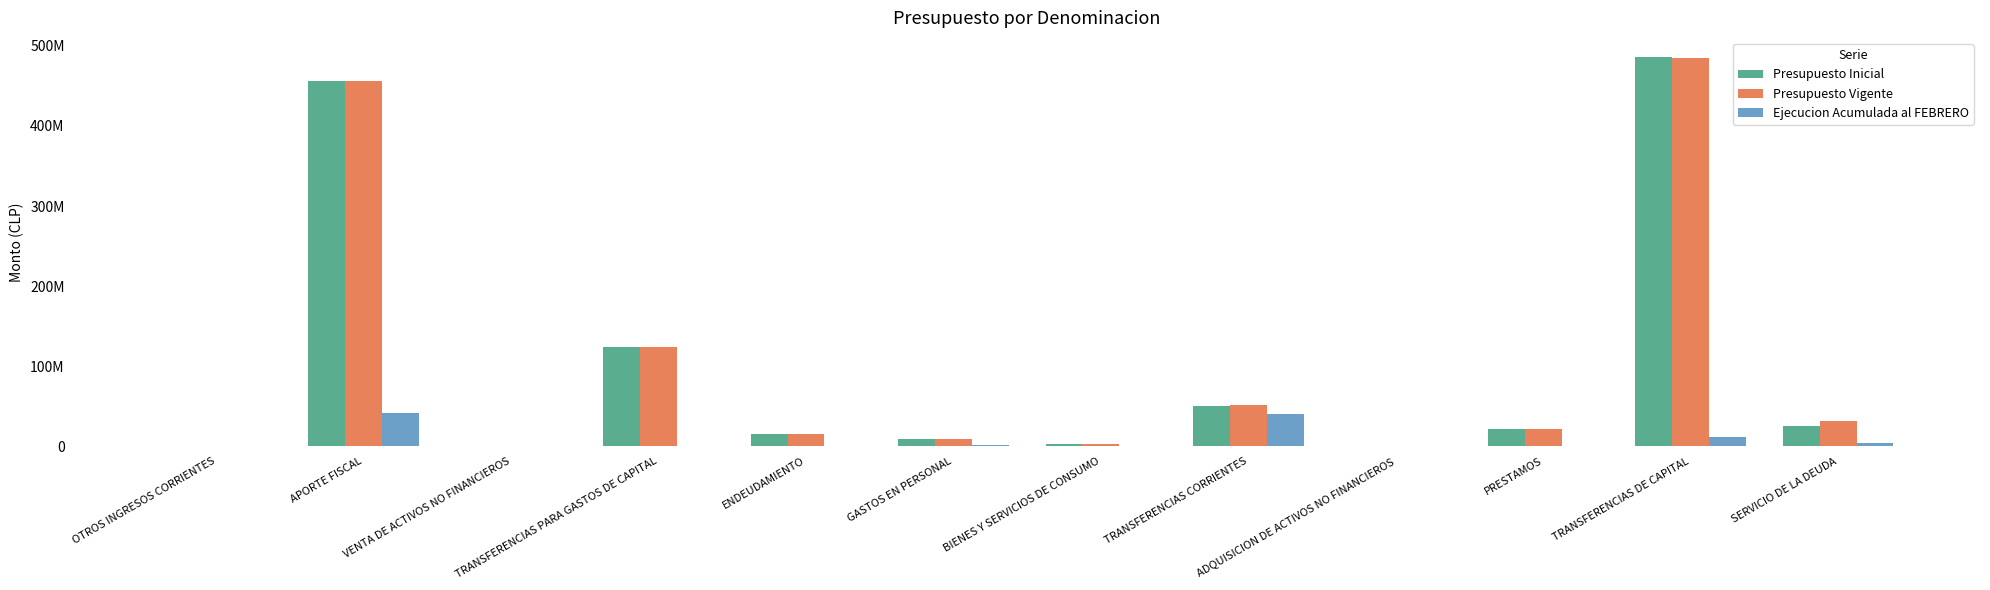

What is the average value of the Ejecucion Acumulada al FEBRERO series?

8473166